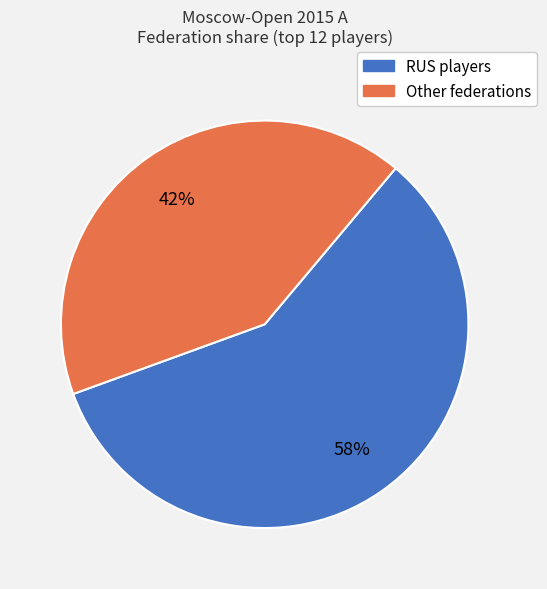

Does any single category account for the majority?

Yes